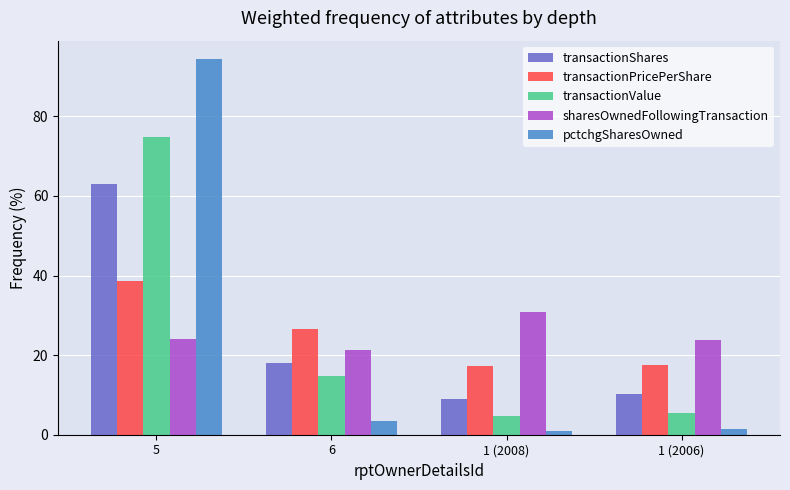

At how many categories does at least one series exceed 90?

1